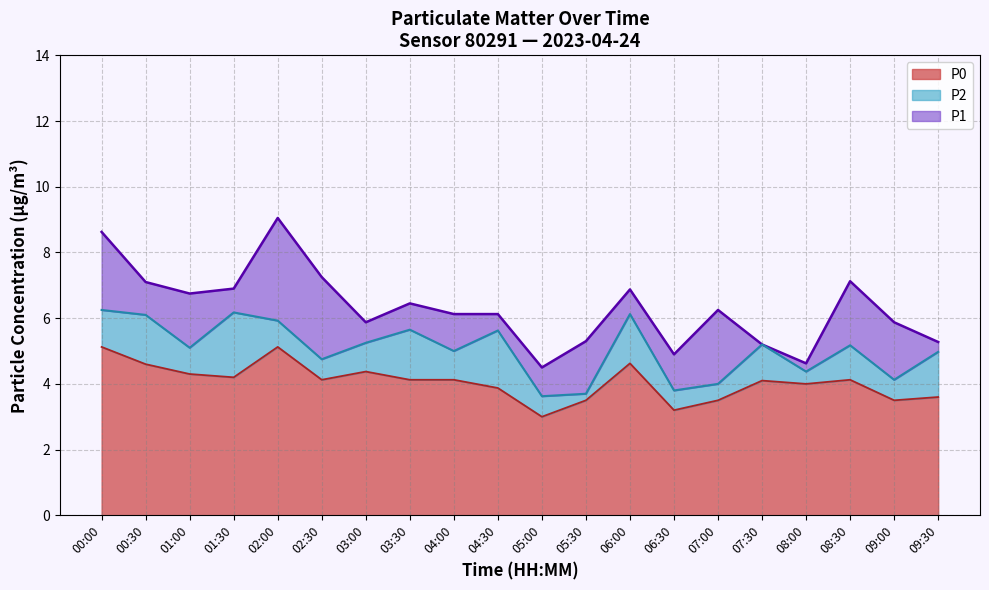

What is the total value across all series at 08:30?

7.1